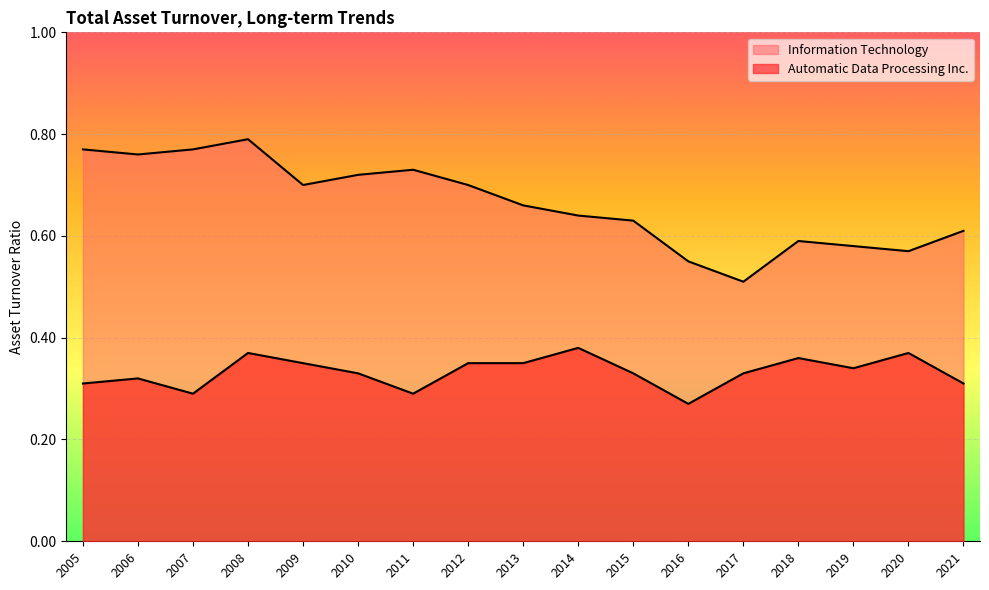

List the series in order of their overall mean, lowest first.

Automatic Data Processing Inc., Information Technology